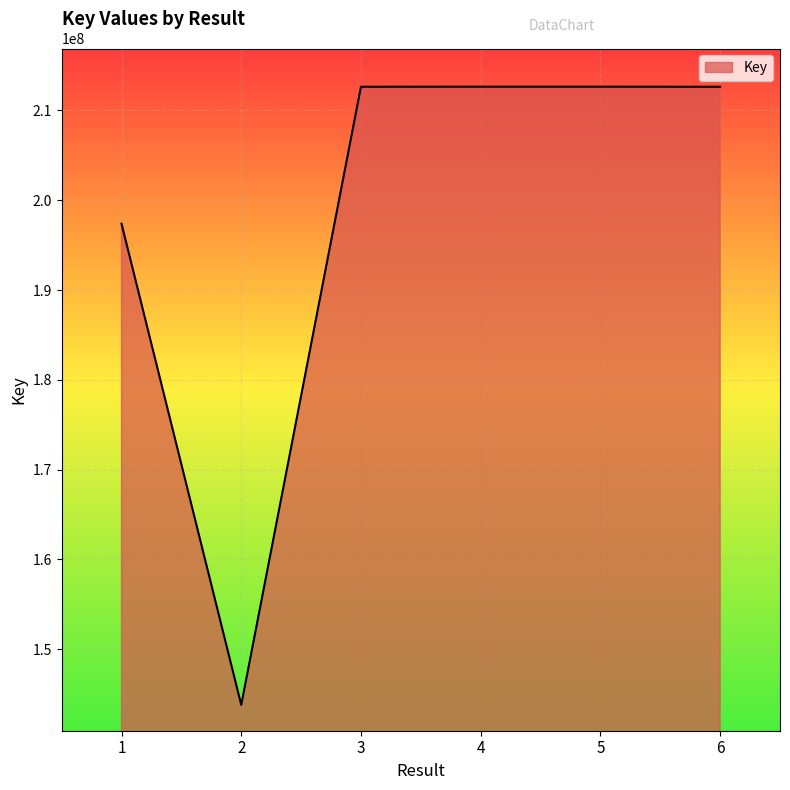

What is the sum of all values?

1191750873